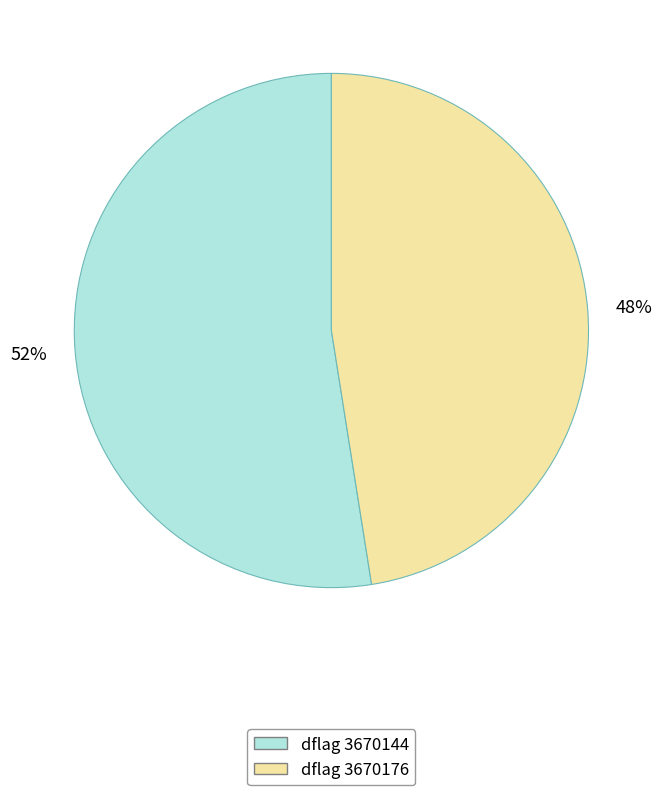

To the nearest percent, what is the combined percentage of dflag 3670144 and dflag 3670176?

100%